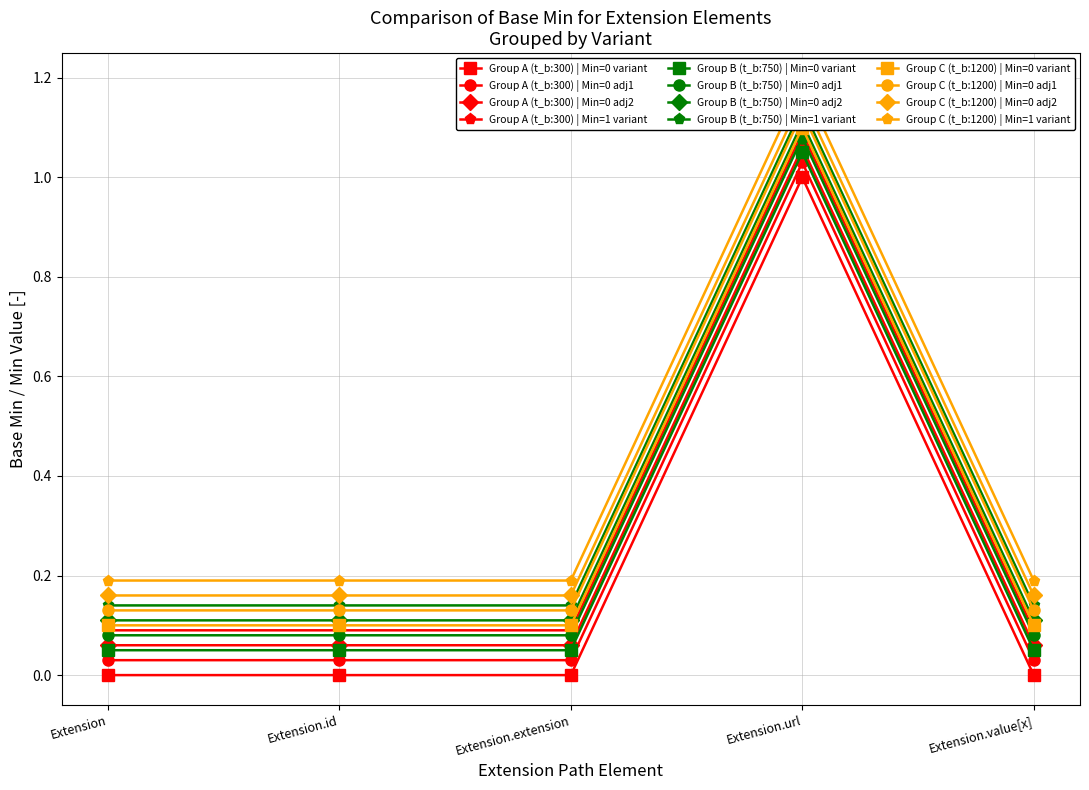

At which category does the chart reach its peak across all series?

Extension.url